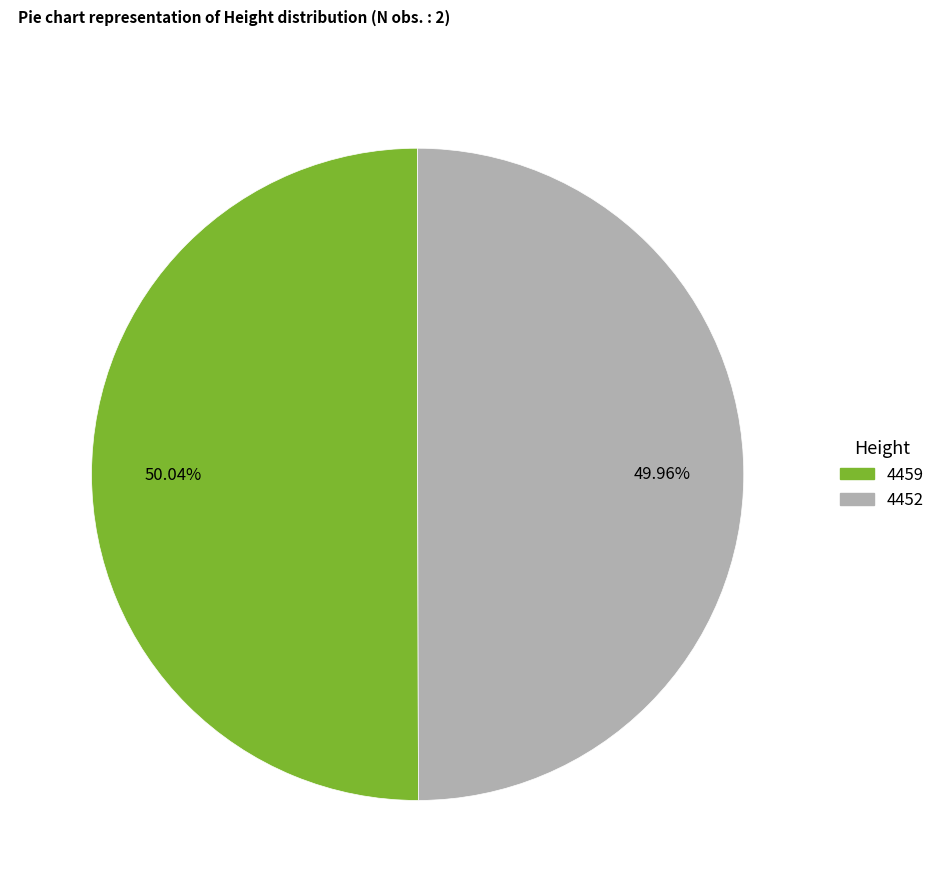

Is there a majority slice in this chart?

Yes